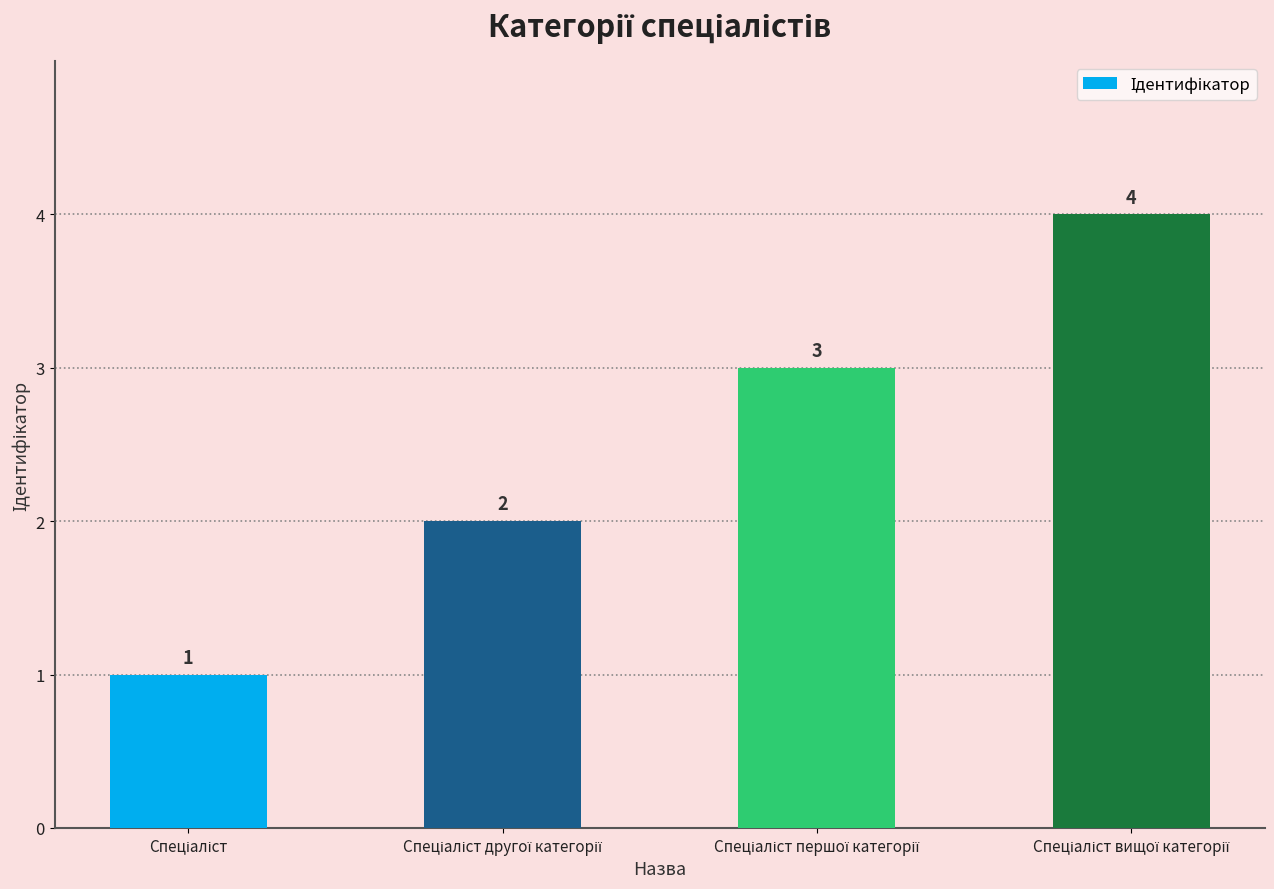

What is the maximum value shown in the chart?

4